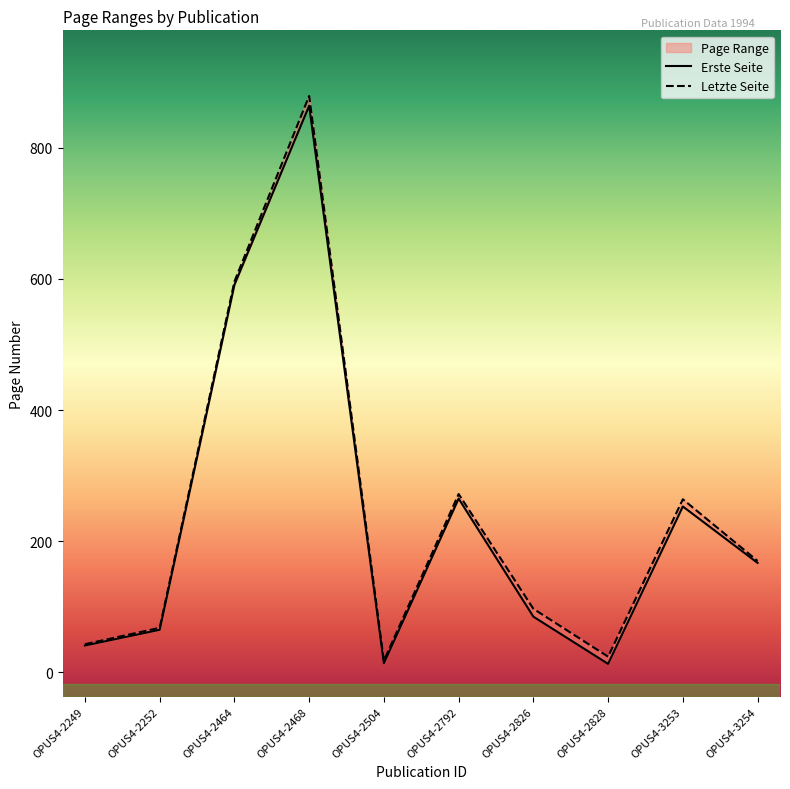

Reading right to left, what are all the values shown in this chart?

Erste Seite: 167	253	13	85	265	14	864	591	65	41
Letzte Seite: 170	264	24	97	272	18	879	596	68	43